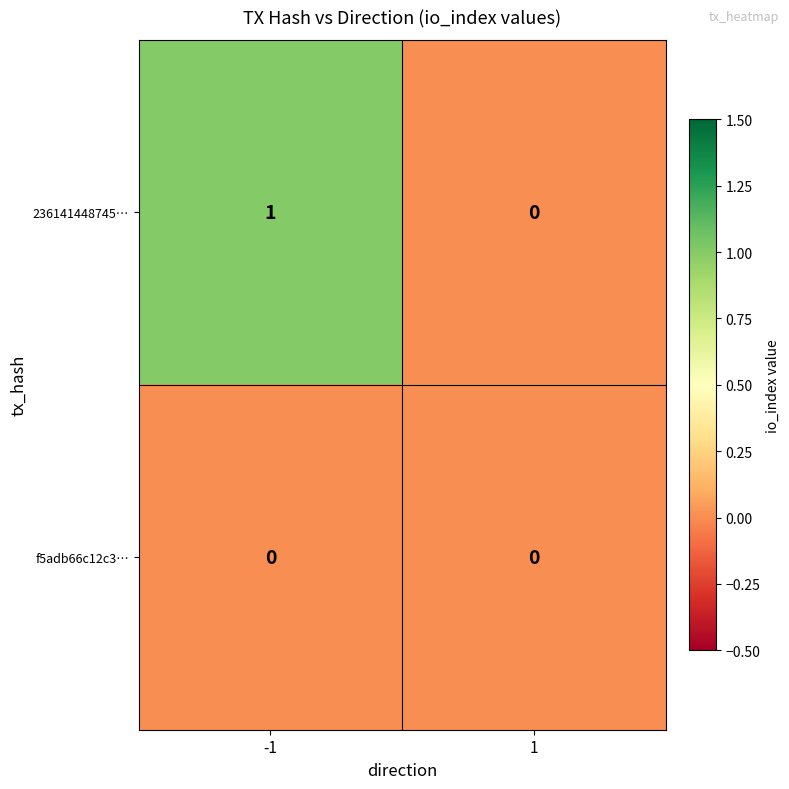

Which series has the largest total across all categories?

236141448745…